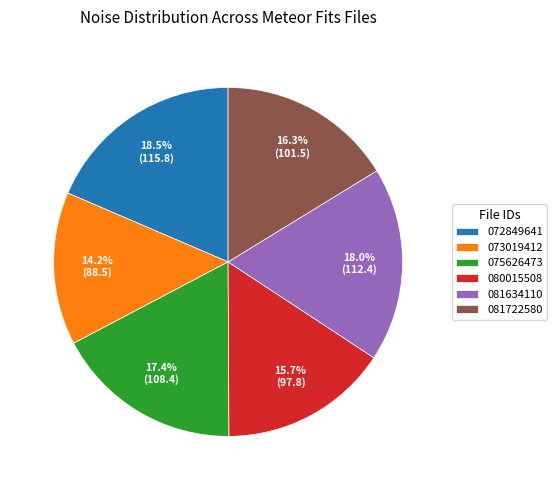

Between 075626473 and 081634110, which is larger?

081634110